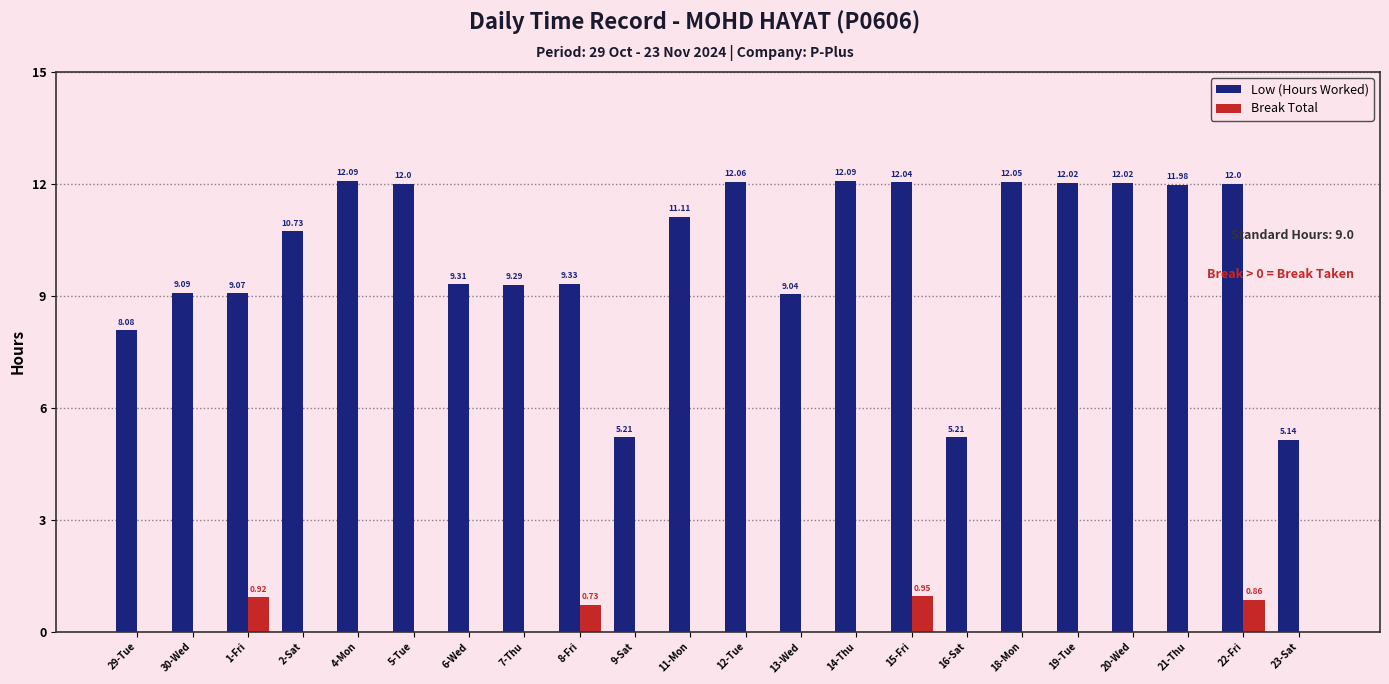

What is the sum of all Break Total values?

3.5